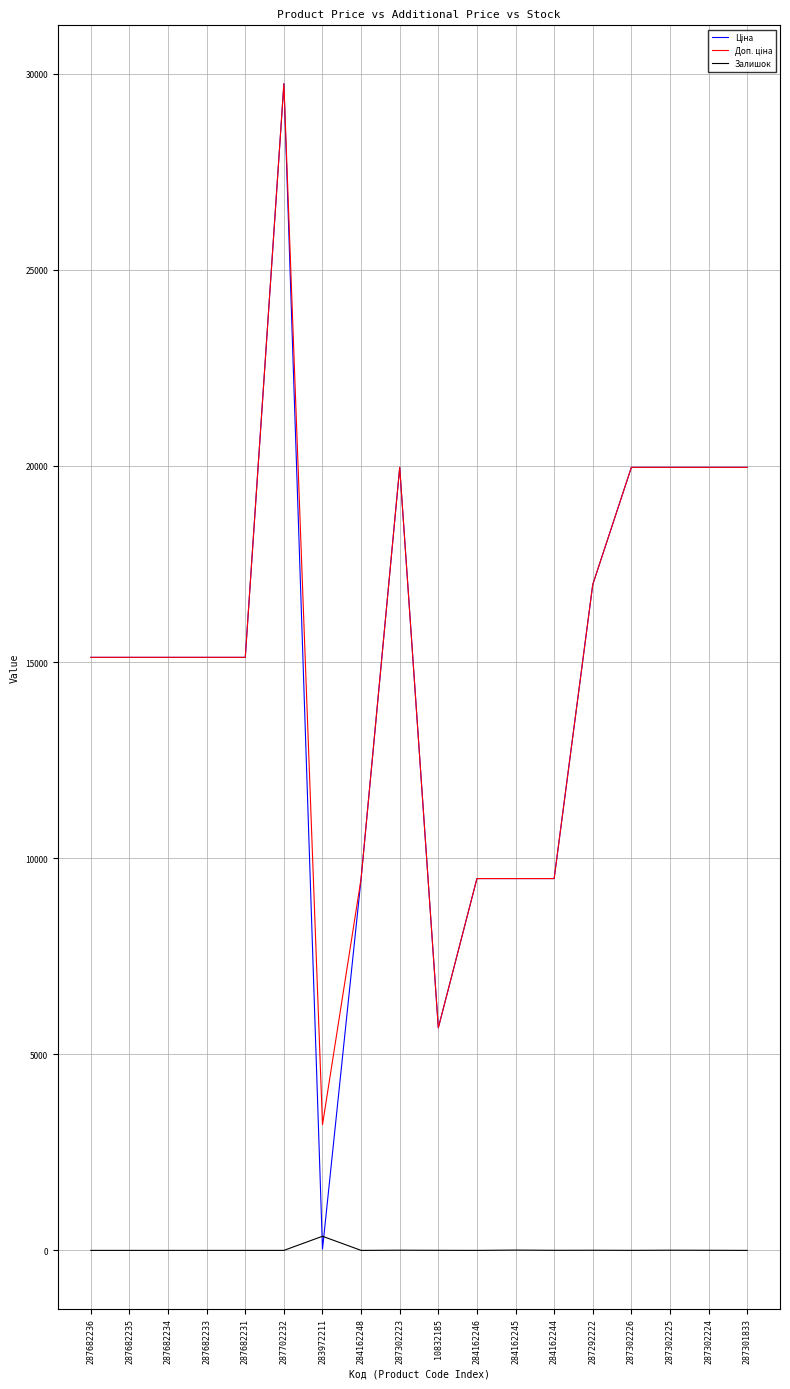

What is the total value across all series at 287682235?

30240.0